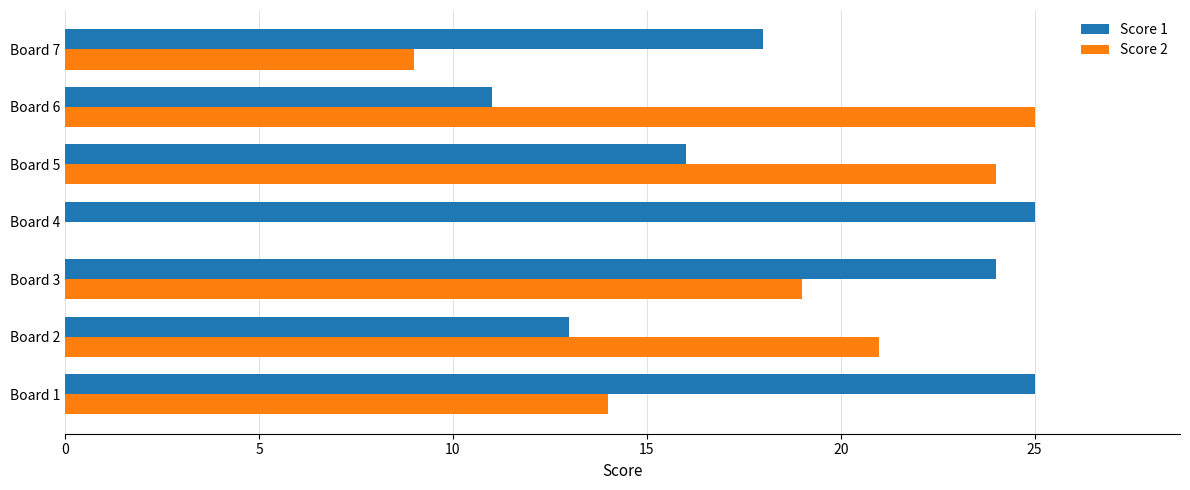

Is it true that Score 1 equals 24 at Board 3?

True